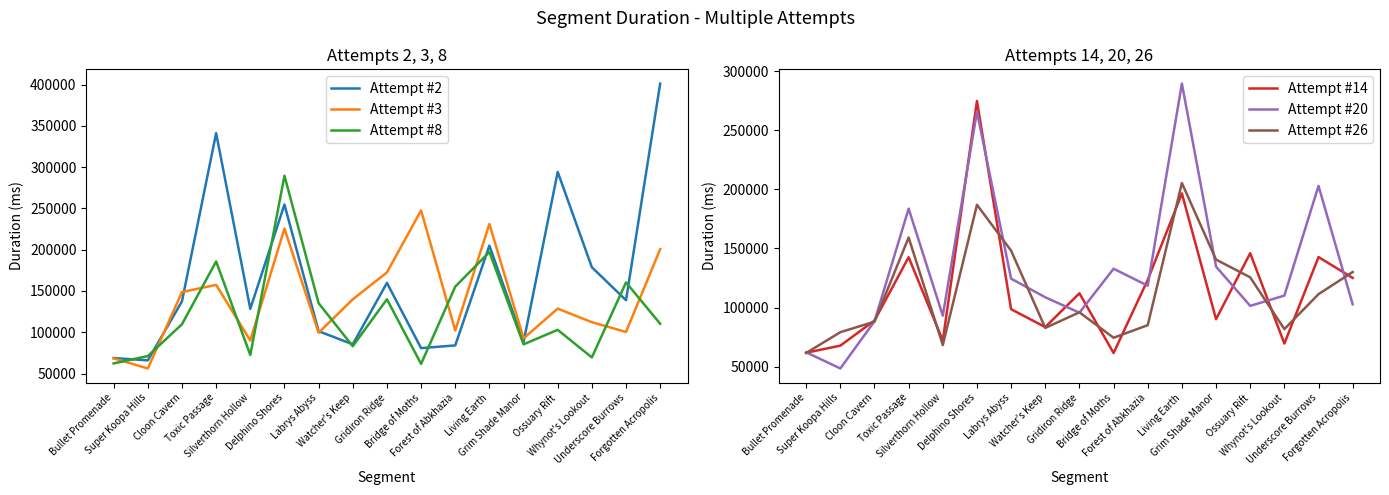

Where do Attempt #3 and Attempt #8 first cross each other?

Bullet Promenade and Super Koopa Hills